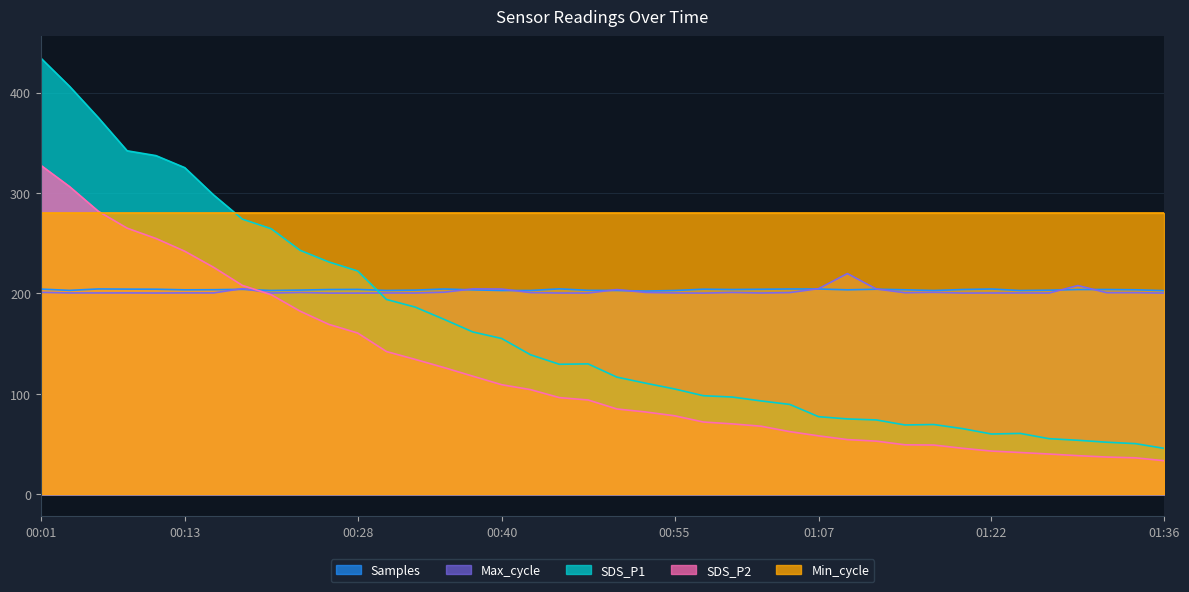

What are all the series names shown in the legend?

Samples, Max_cycle, SDS_P1, SDS_P2, Min_cycle